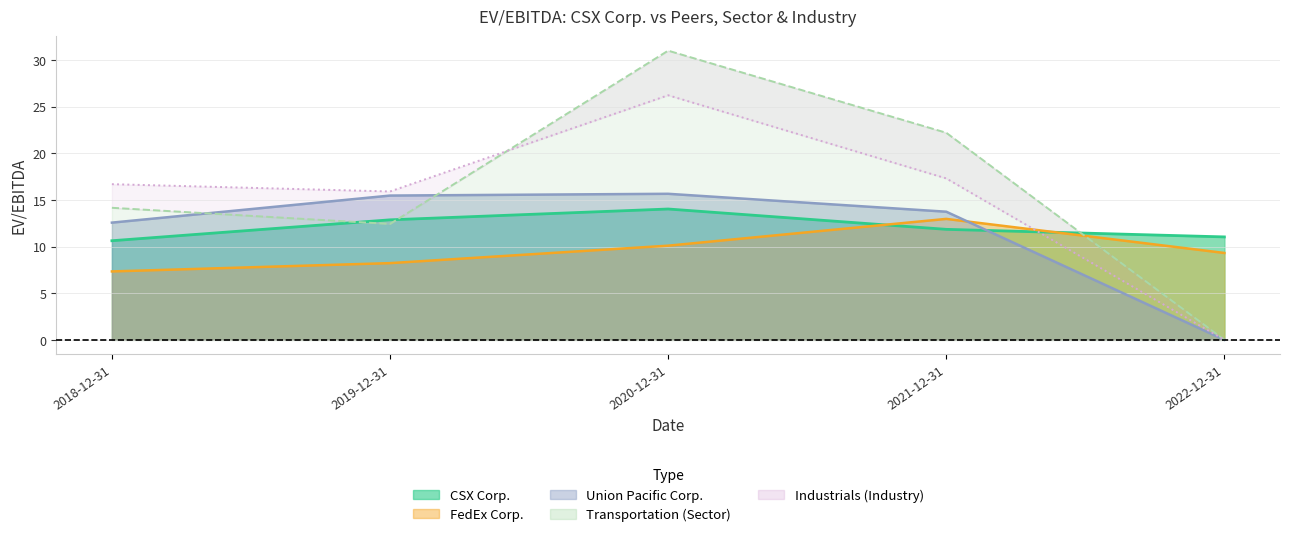

How many data points does each series have?

5